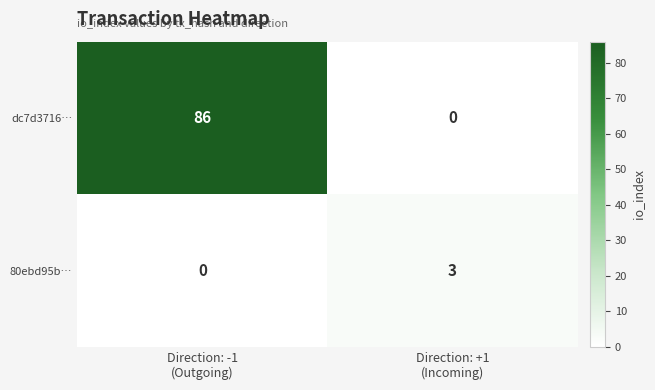

Which series has the largest range (max minus min)?

dc7d3716…